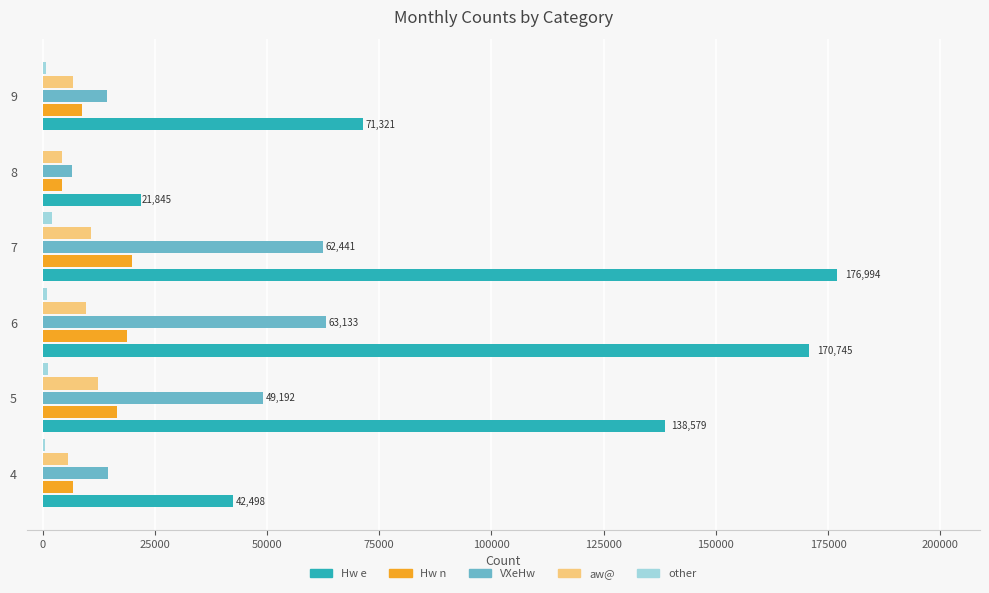

What is the sum of all Hw e values?

621982